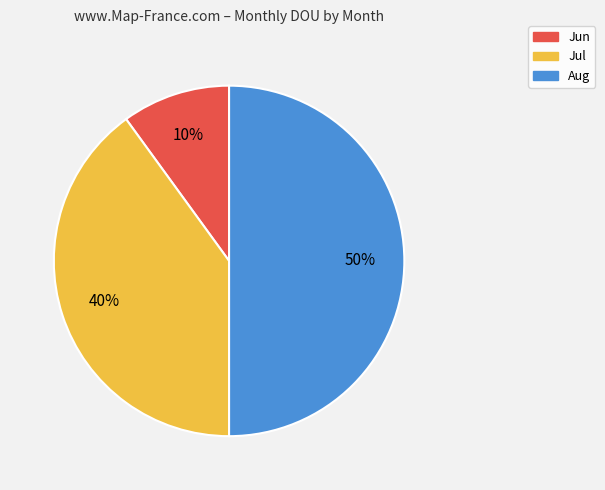

What percentage is the Jul slice, to the nearest percent?

40%